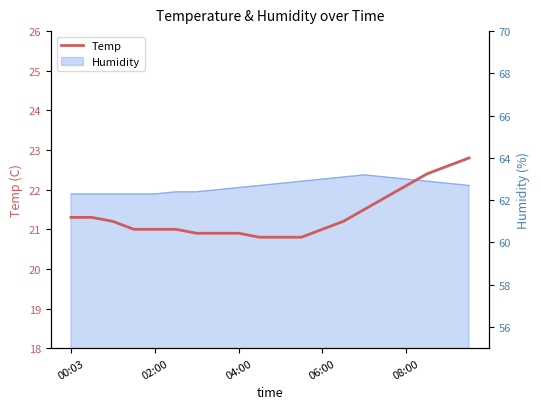

The chart shows a value of 14.6 at 19. True or false?

False